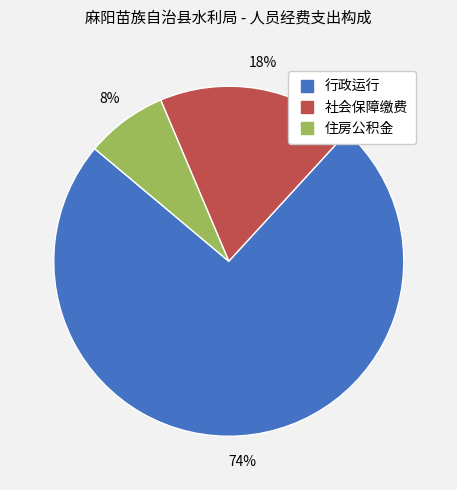

Rank the categories by value from highest to lowest.

行政运行, 社会保障缴费, 住房公积金